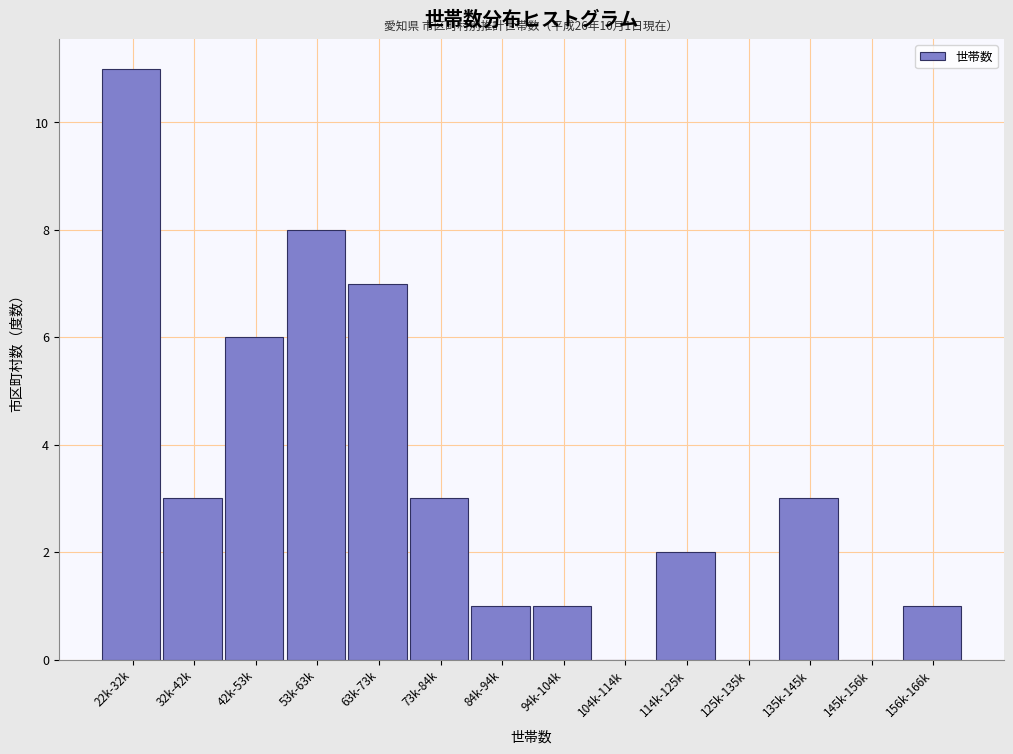

Reading right to left, extract all data points from this chart.

156k-166k=1	145k-156k=0	135k-145k=3	125k-135k=0	114k-125k=2	104k-114k=0	94k-104k=1	84k-94k=1	73k-84k=3	63k-73k=7	53k-63k=8	42k-53k=6	32k-42k=3	22k-32k=11